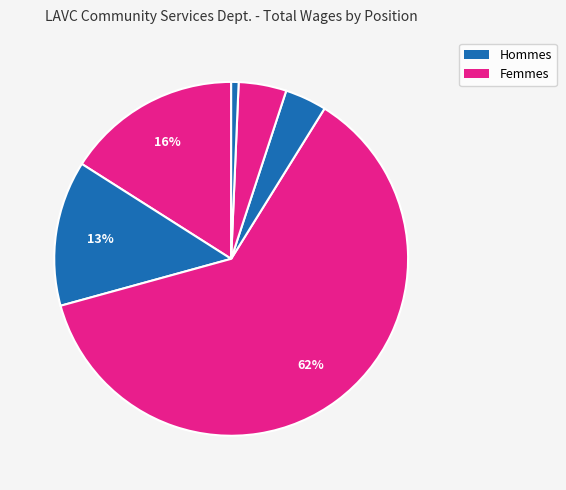

Rank the categories by value from highest to lowest.

Community Services Teacher, Variable Rt, Community Services Manager, Community Services Aide, Recreation Event Assistant II, Recreation Specialist, Student Aide